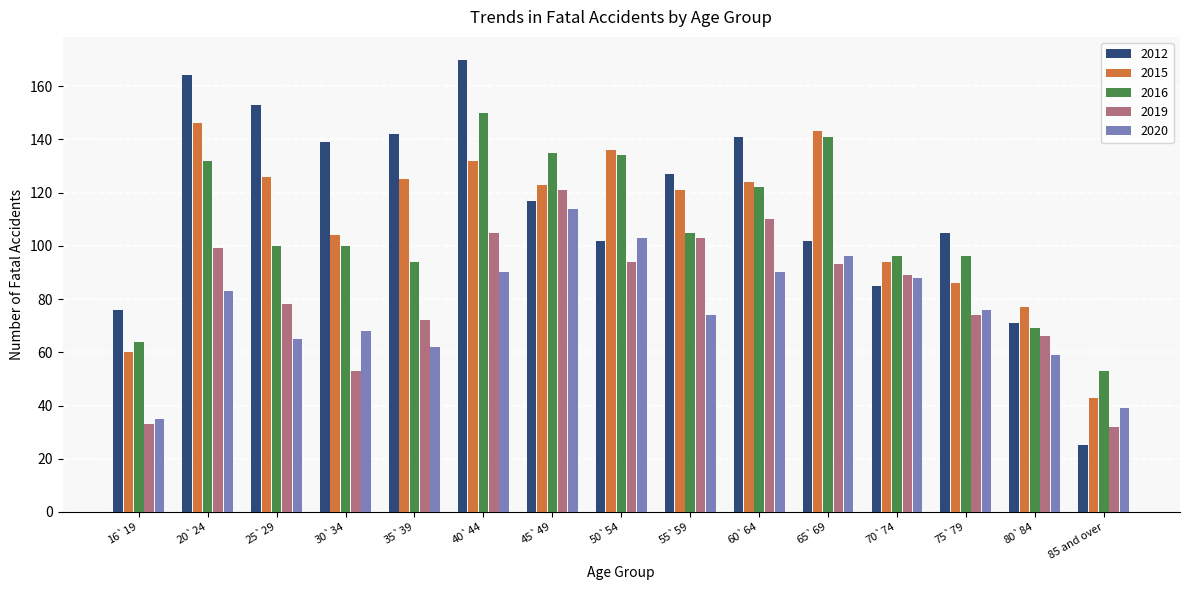

How many bars are there in each group?

5